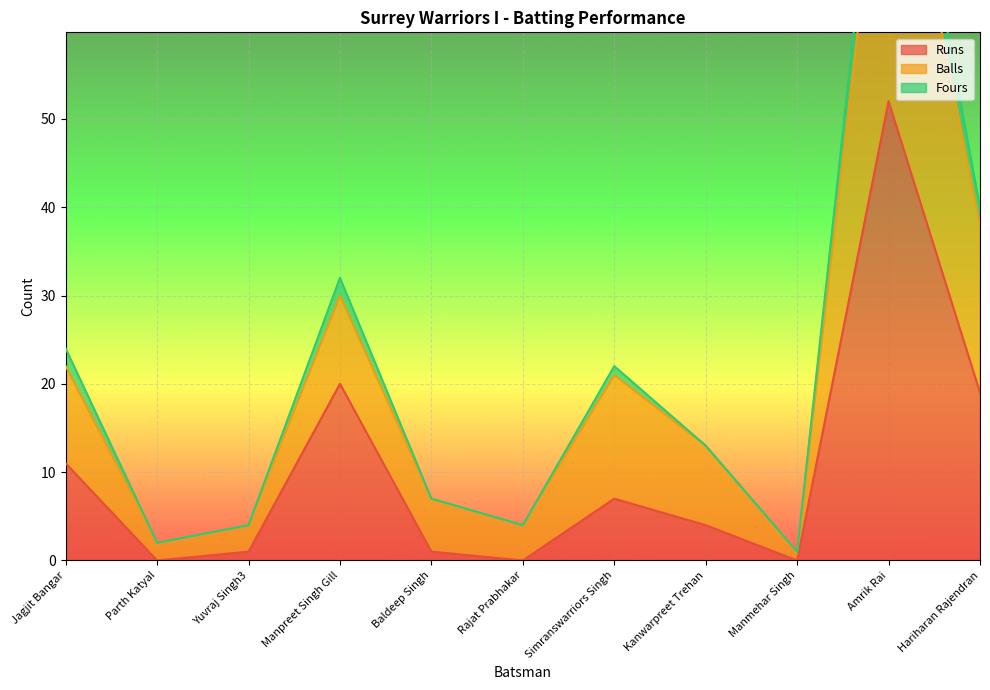

True or false: Balls and Runs intersect in this chart.

False